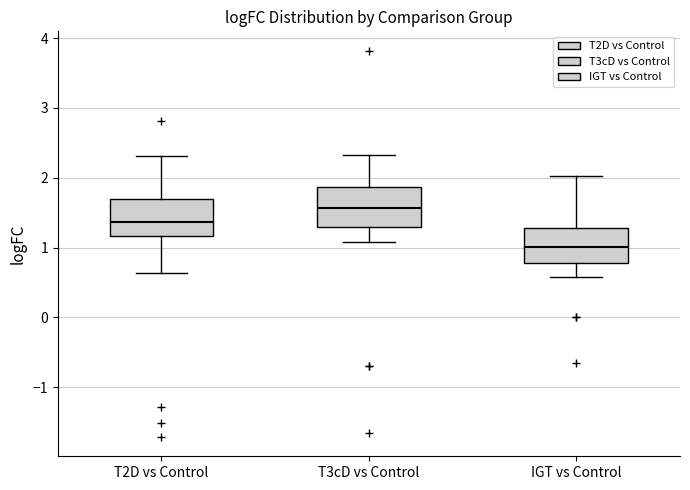

Reading left to right, read every box against the y-axis: the position of its median line, the range the box covers, and the ends of its whiskers. The values are not printed on the chart, so give them approximately, as read against the axis.

T2D vs Control: median 1.4, box 1.2 to 1.7, whiskers 0.6 to 2.3
T3cD vs Control: median 1.6, box 1.3 to 1.9, whiskers 1.1 to 2.3
IGT vs Control: median 1.0, box 0.8 to 1.3, whiskers 0.6 to 2.0